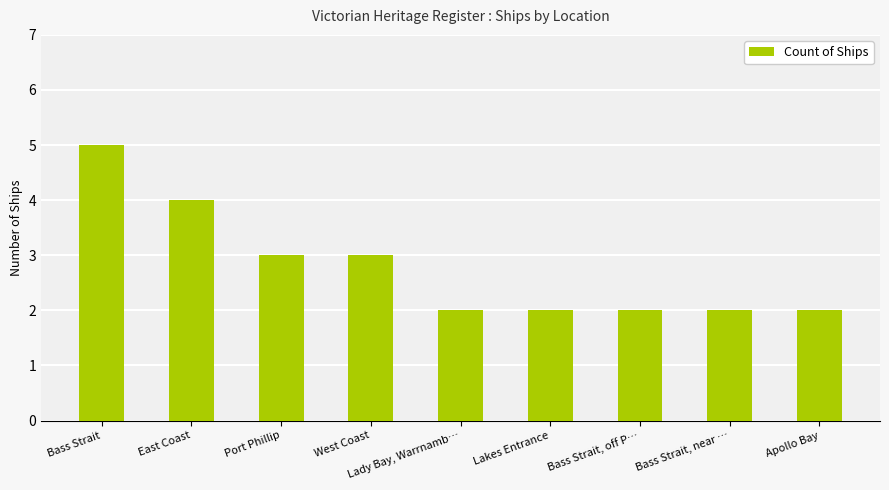

What is the maximum value shown in the chart?

5